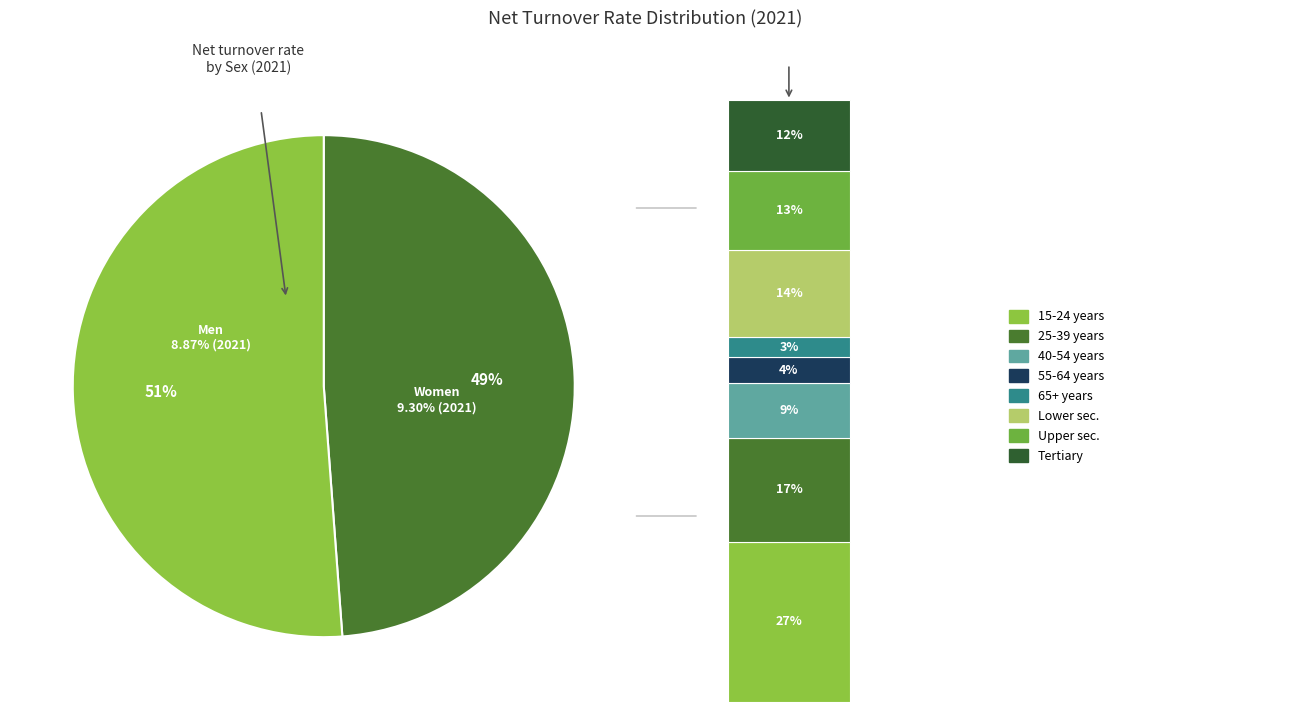

Does 55-64 years represent more than half of the total?

No